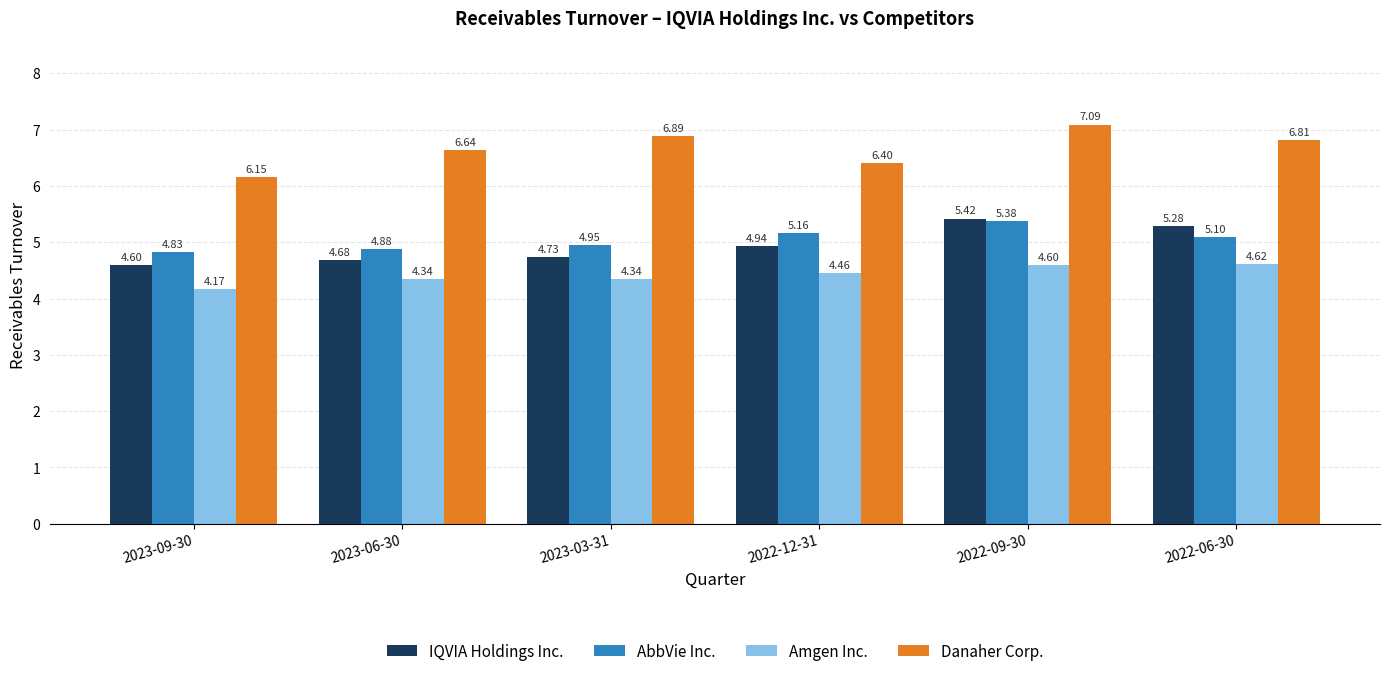

What is the sum of the Amgen Inc. values at 2022-09-30 and 2022-06-30?

9.2